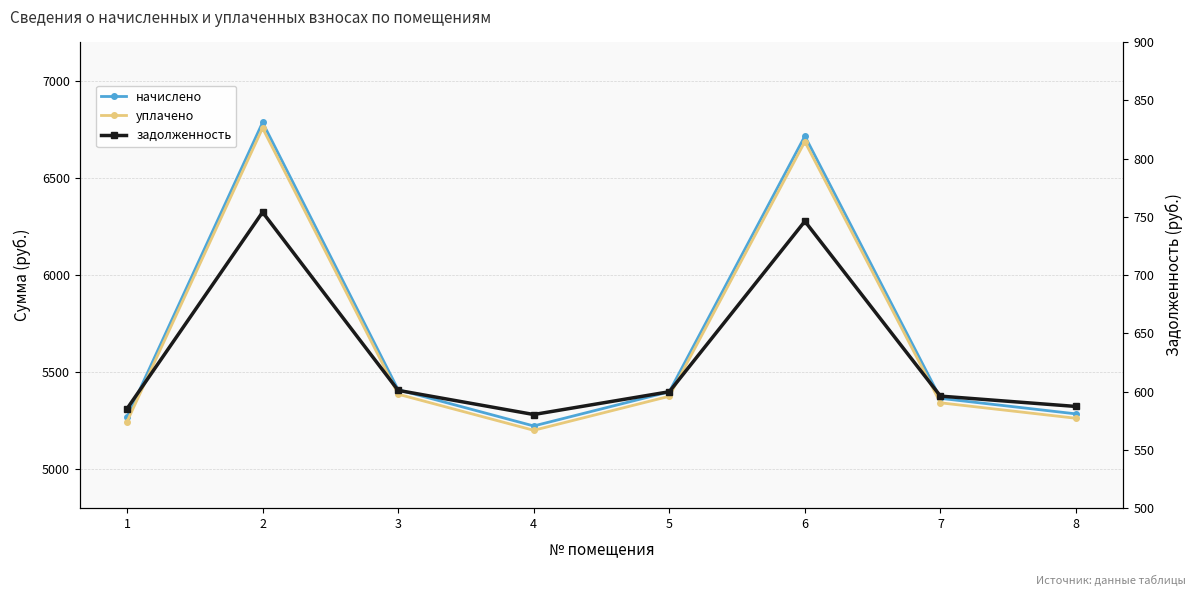

Reading left to right, extract all data points from this chart.

начислено: 5267.6	6785.7	5409.7	5223.2	5399.1	6715.5	5365.4	5285.4
уплачено: 5245.1	6756.7	5386.6	5200.9	5376.0	6686.8	5342.4	5262.8
задолженность: 585.3	754.0	601.1	580.4	599.9	746.2	596.1	587.3